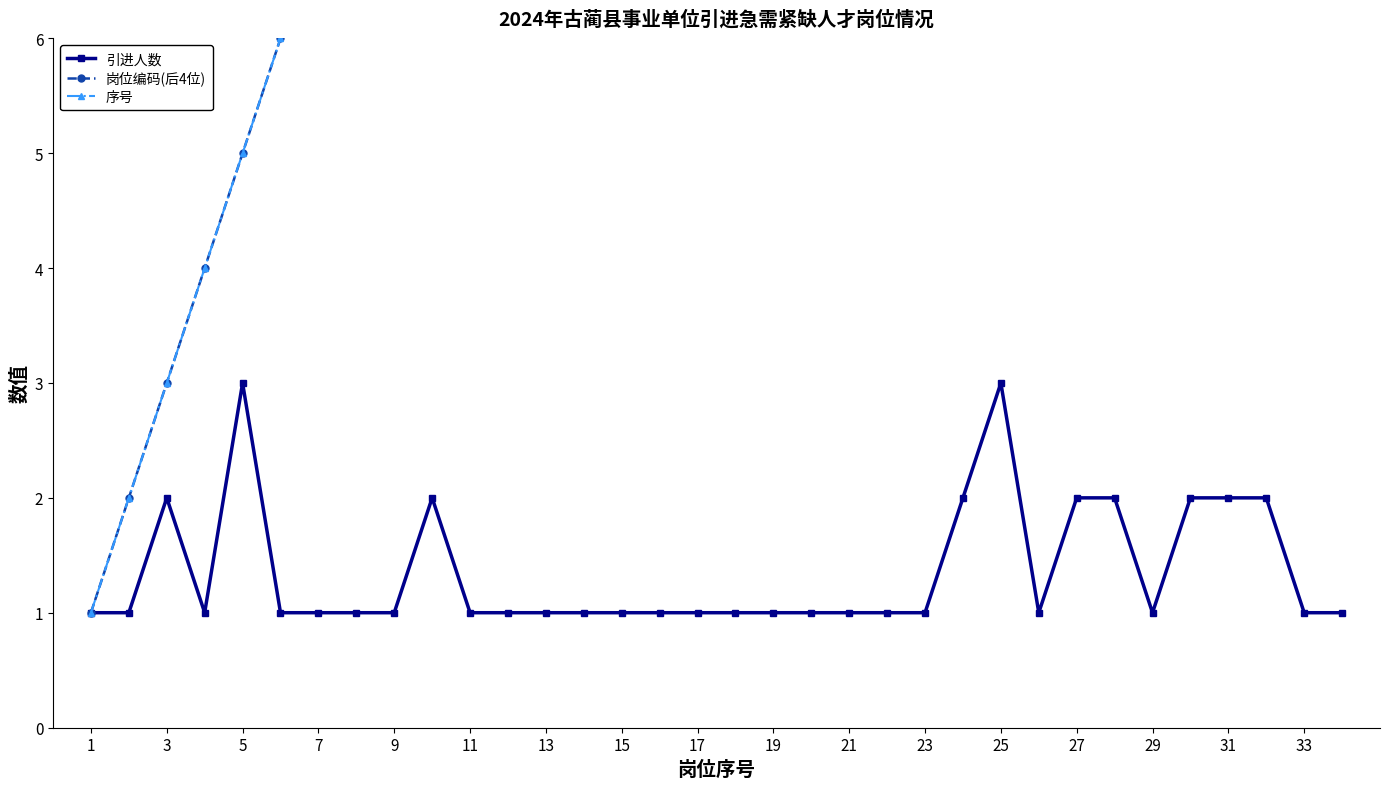

What is the difference between the maximum and minimum values in the 岗位编码(后4位) series?

33